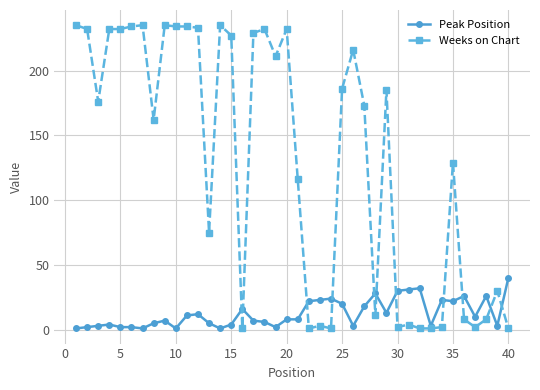

True or false: Weeks on Chart has more than 0 interior local peaks.

True